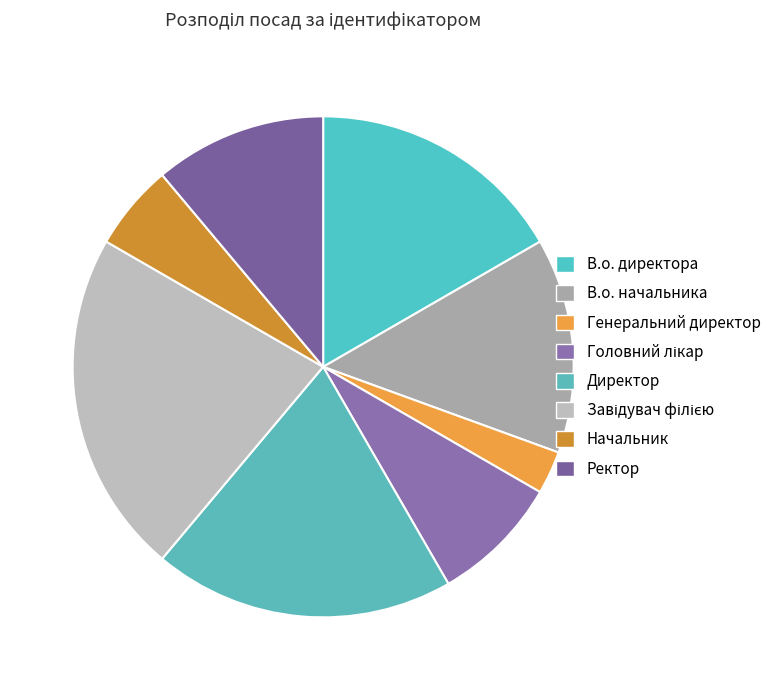

To the nearest percent, what is the difference between the largest and smallest slice percentages?

19%